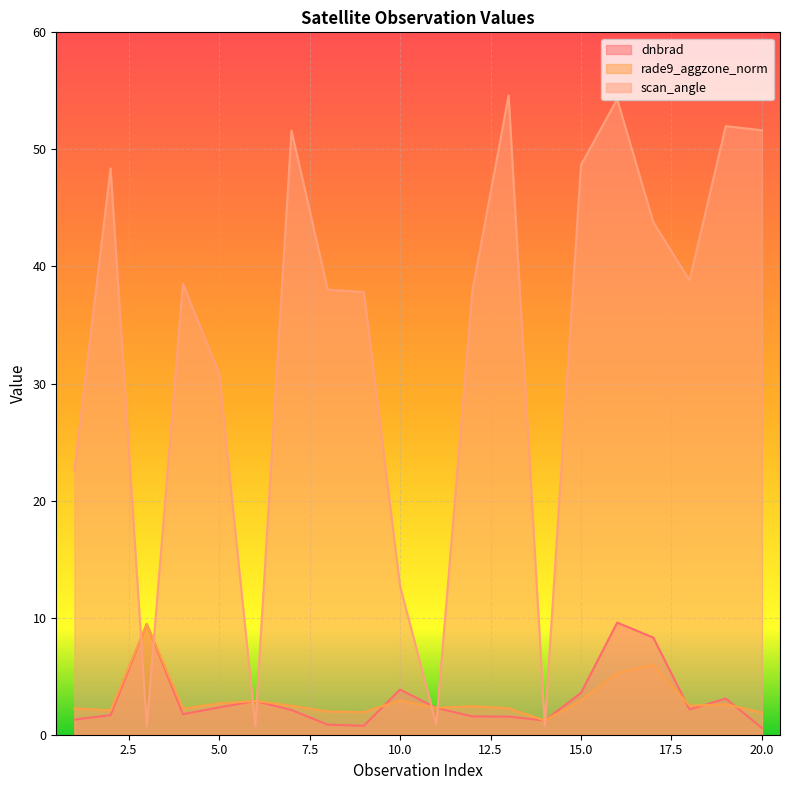

What is the sum of the dnbrad values at 13 and 14?

2.8